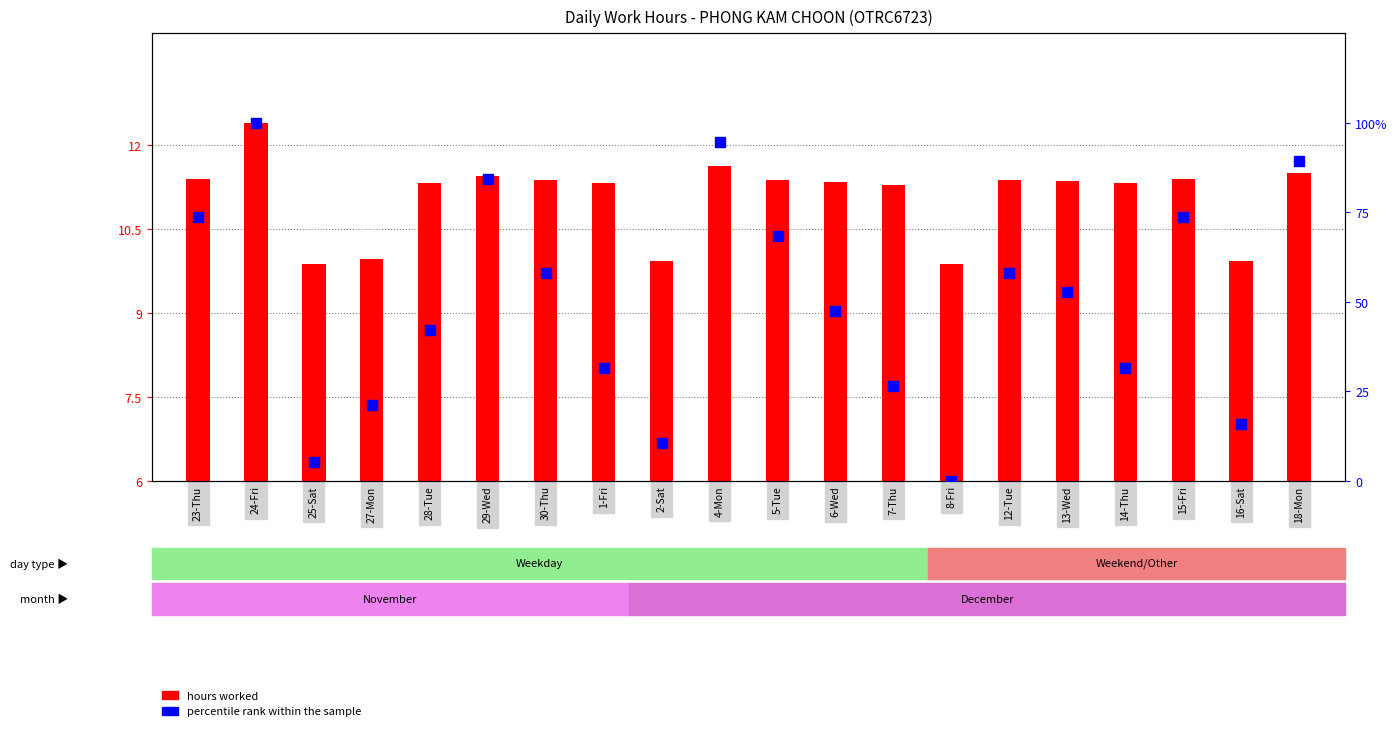

Is the value of hours worked at 27-Mon greater than the value of percentile rank within the sample at 6-Wed?

No